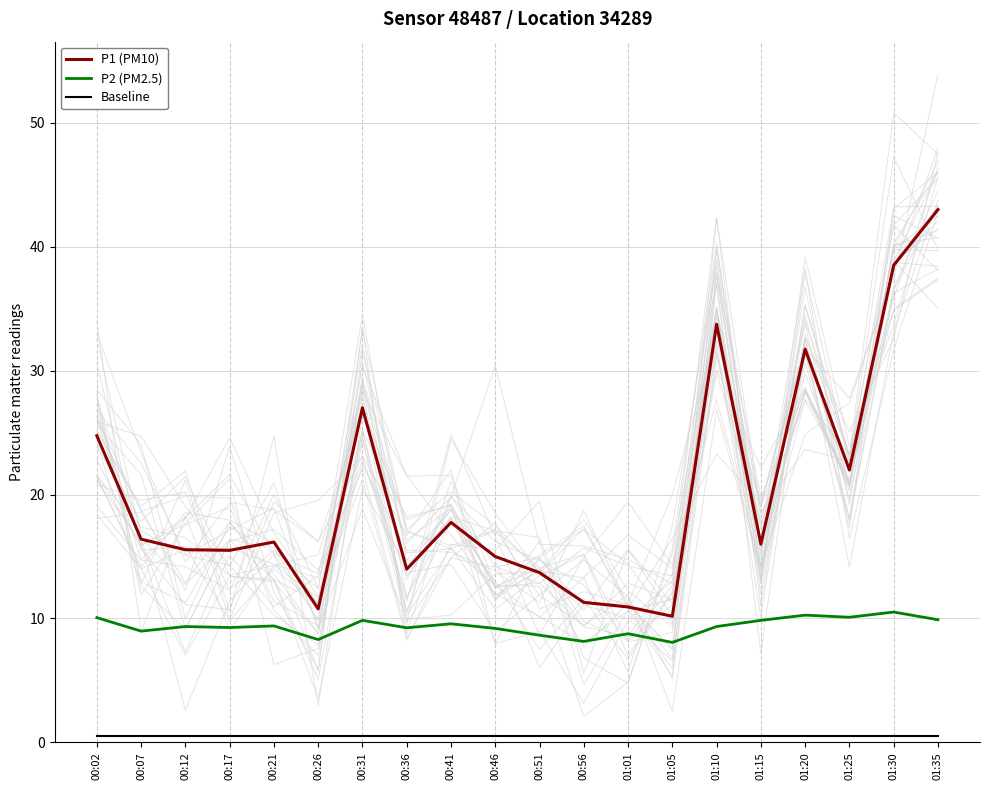

In P2 (PM2.5), how many points are lower than both neighbors (excluding endpoints)?

7